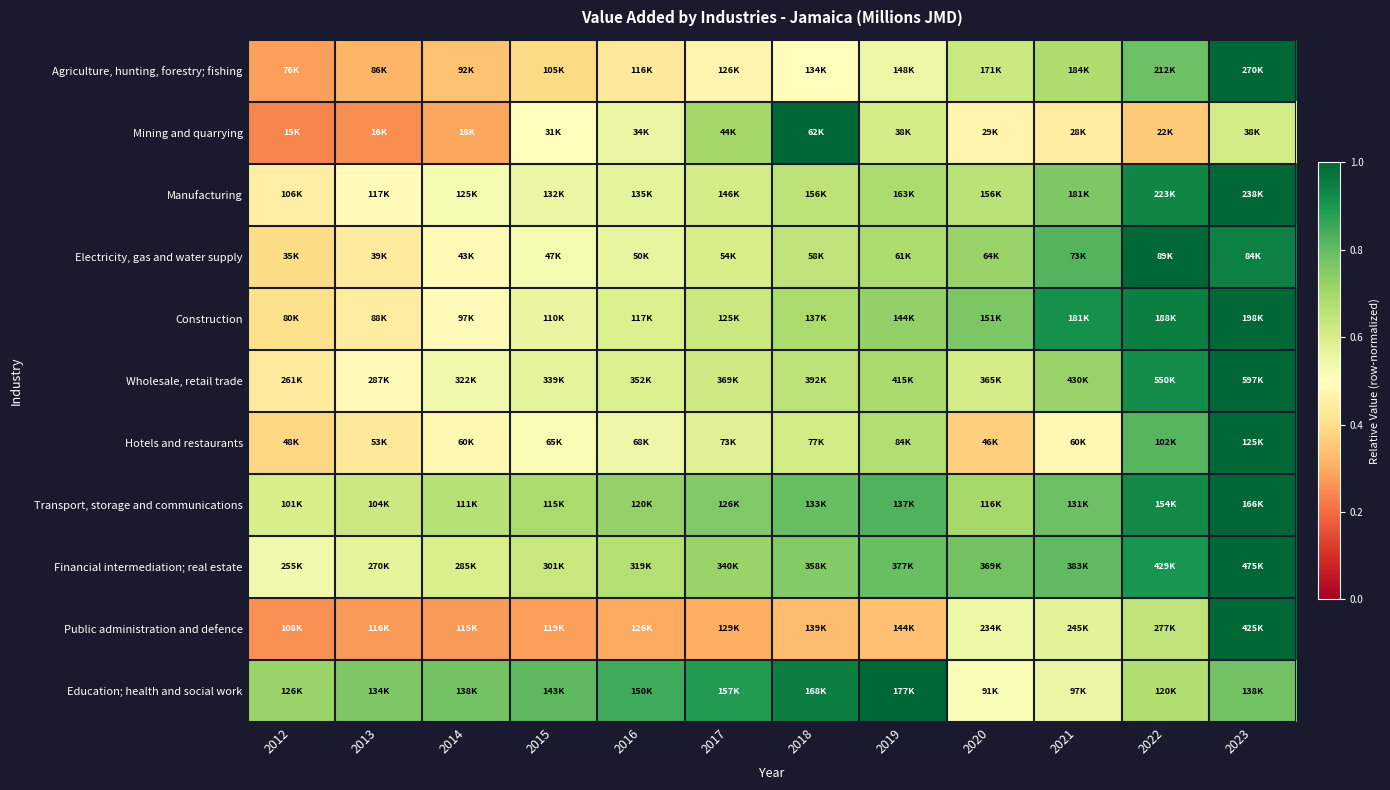

At how many categories does at least one series exceed 0?

12